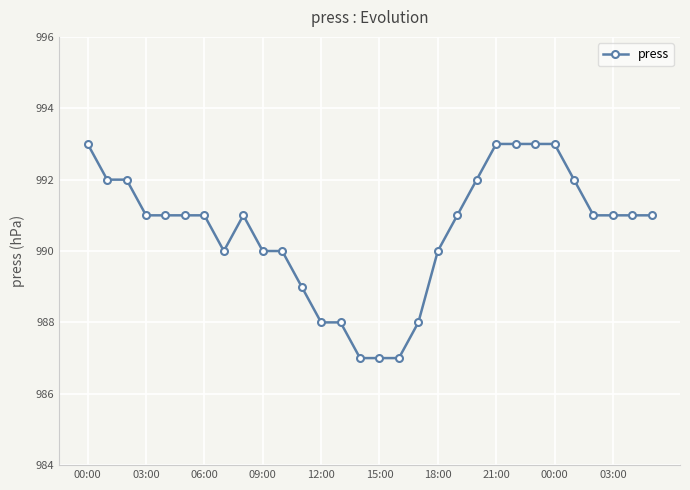

What is the difference between the second highest and minimum values?

6